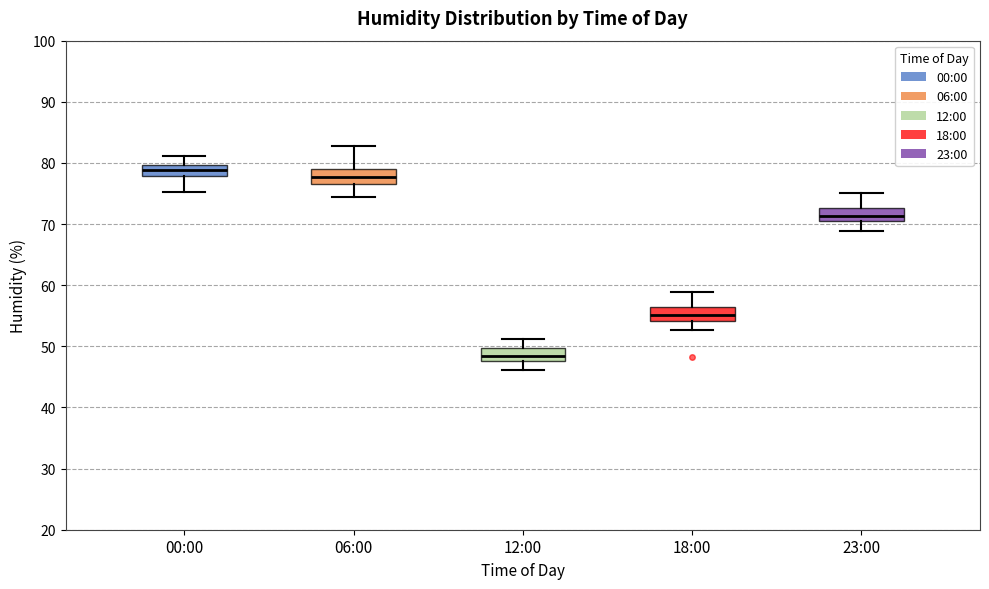

Reading left to right, read every box against the y-axis: the position of its median line, the range the box covers, and the ends of its whiskers. The values are not printed on the chart, so give them approximately, as read against the axis.

00:00: median 79, box 78 to 80, whiskers 75 to 81
06:00: median 78, box 77 to 79, whiskers 75 to 83
12:00: median 48 (inside the box), box 48 to 50, whiskers 46 to 51
18:00: median 55, box 54 to 56, whiskers 53 to 59
23:00: median 71, box 70 to 73, whiskers 69 to 75